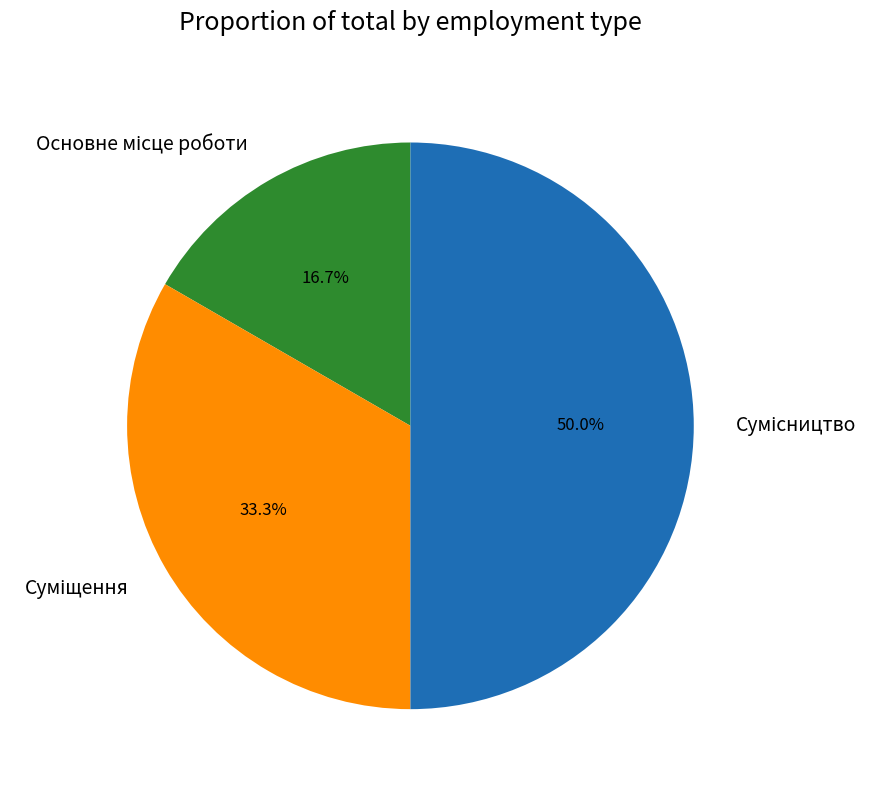

To the nearest percent, what is the combined percentage of Основне місце роботи and Суміщення?

50%